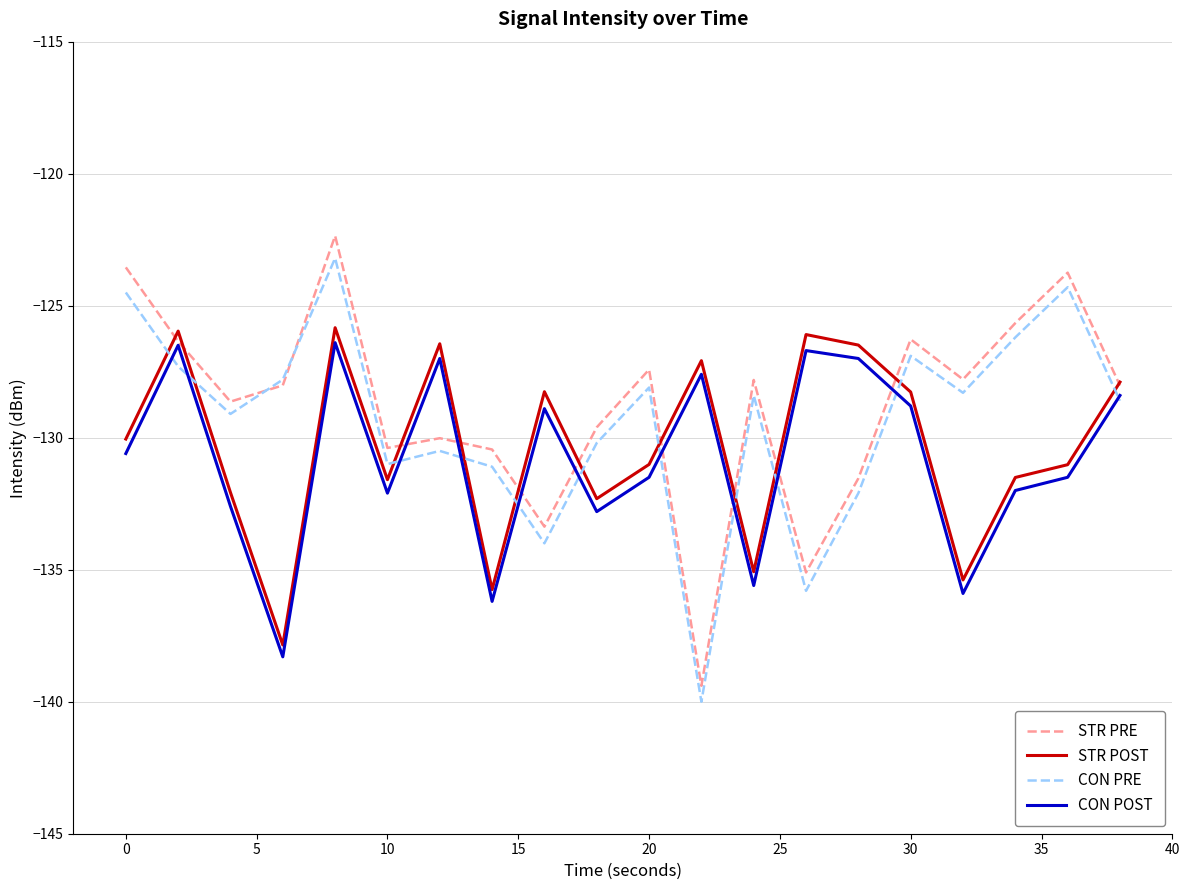

How many times do STR POST and CON PRE cross each other?

11